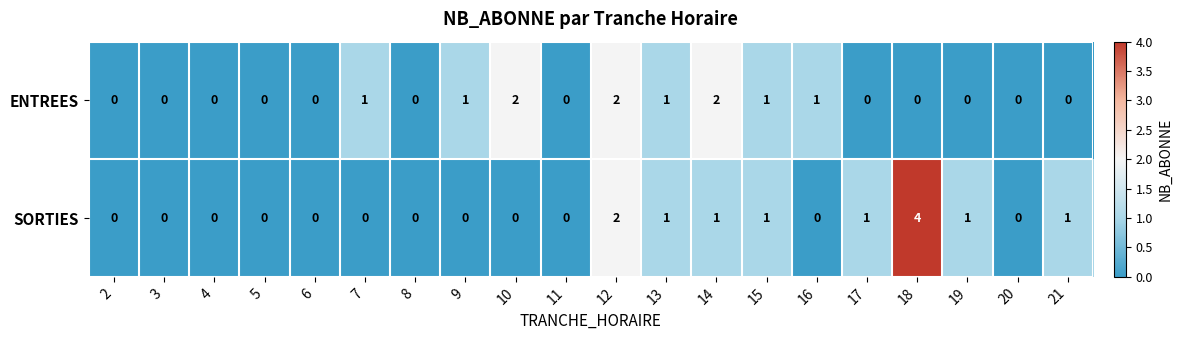

Rank the series by their maximum value, from lowest to highest.

ENTREES, SORTIES